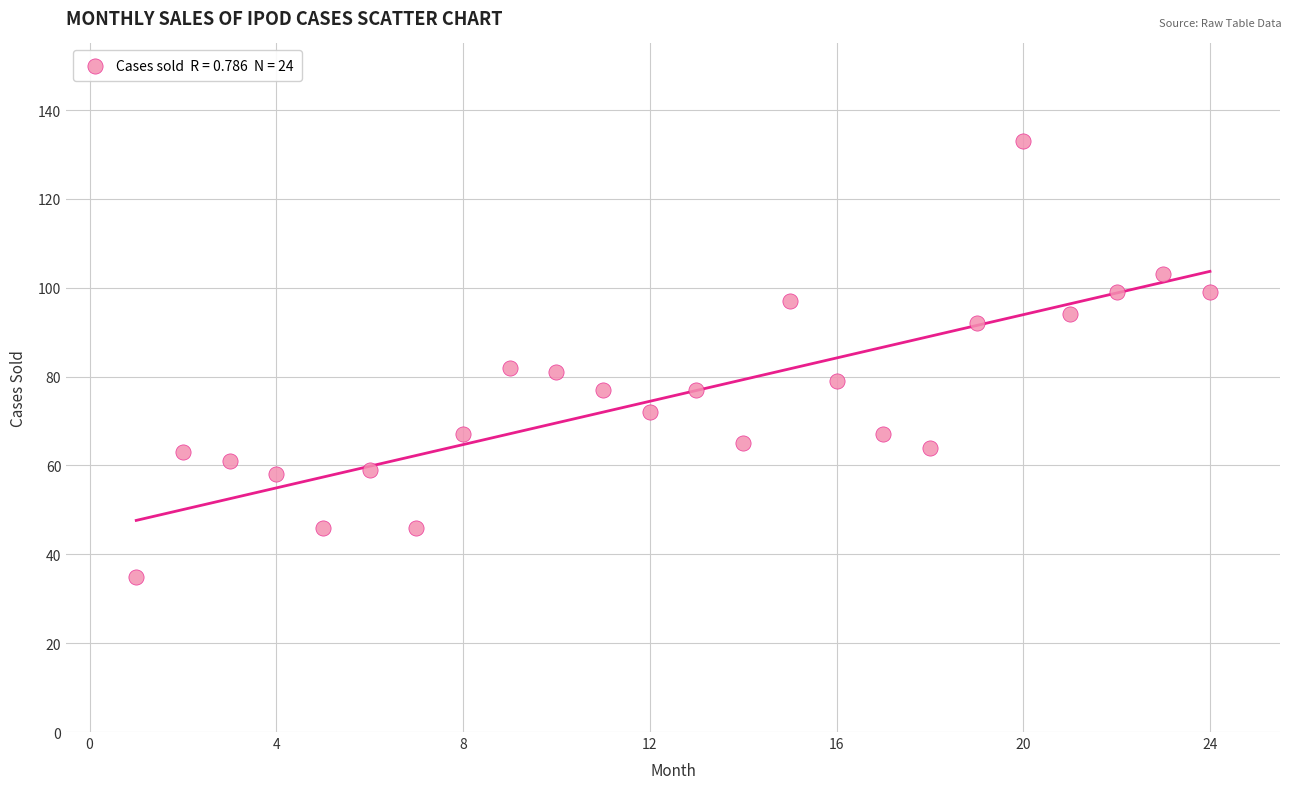

What is the range of X values (max minus min)?

23